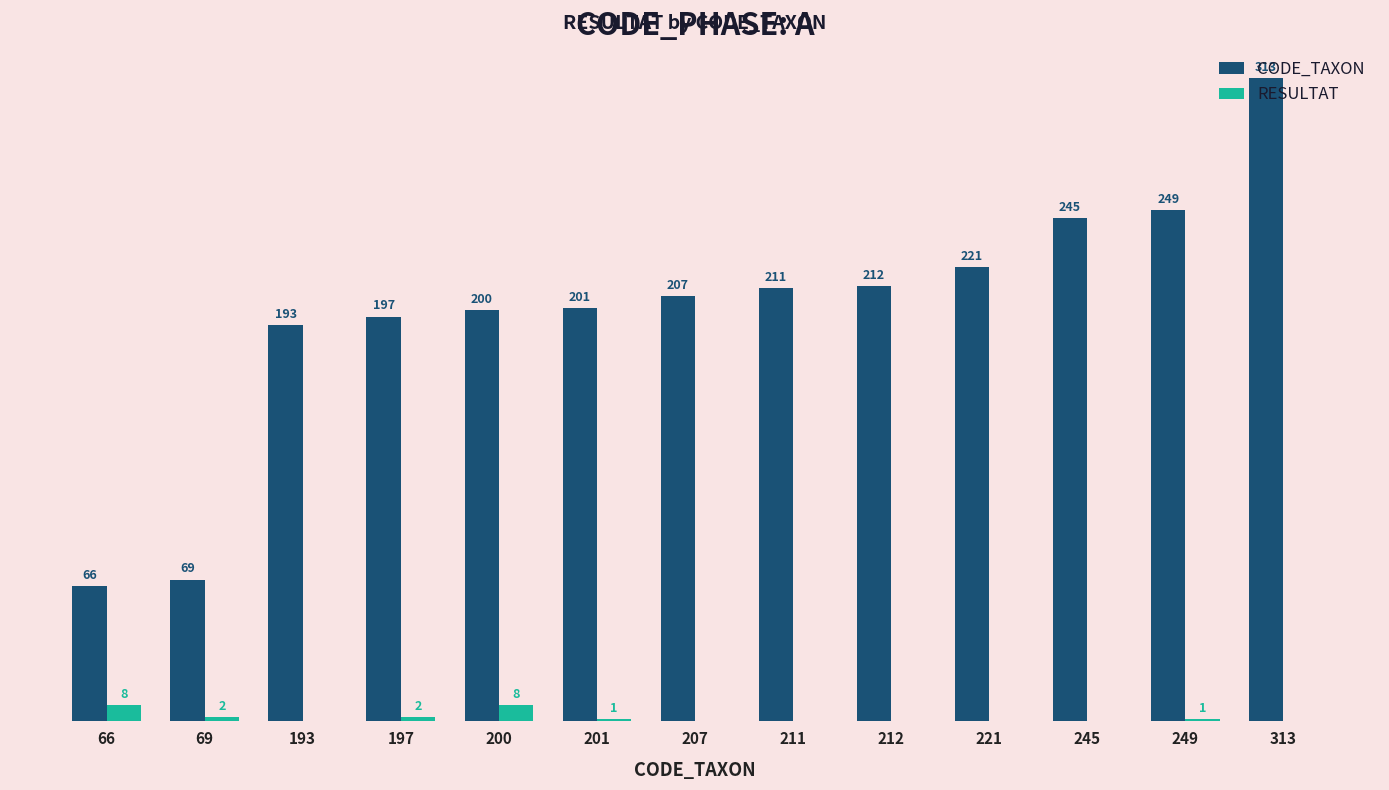

Which series has the widest spread of values?

CODE_TAXON